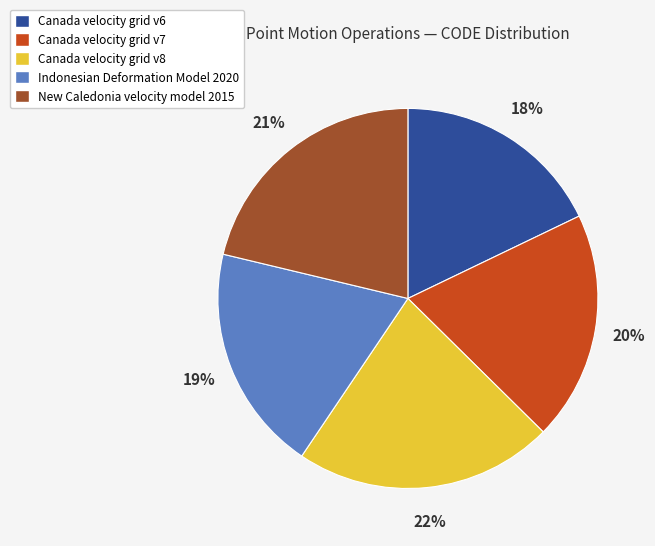

To the nearest percent, what is the difference between the largest and smallest slice percentages?

4%